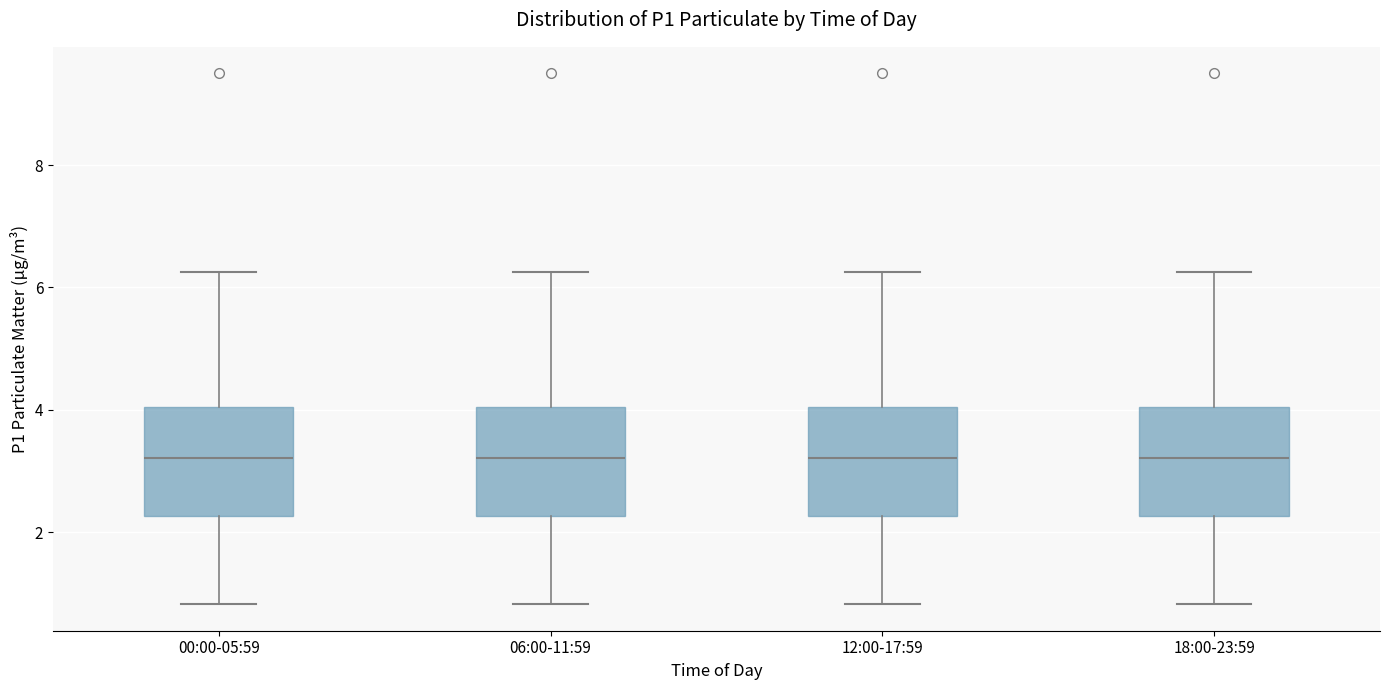

Where is the upper edge of the box for 18:00-23:59 on the y-axis? The values are not printed on the chart, so give them approximately, as read against the axis.

4.0